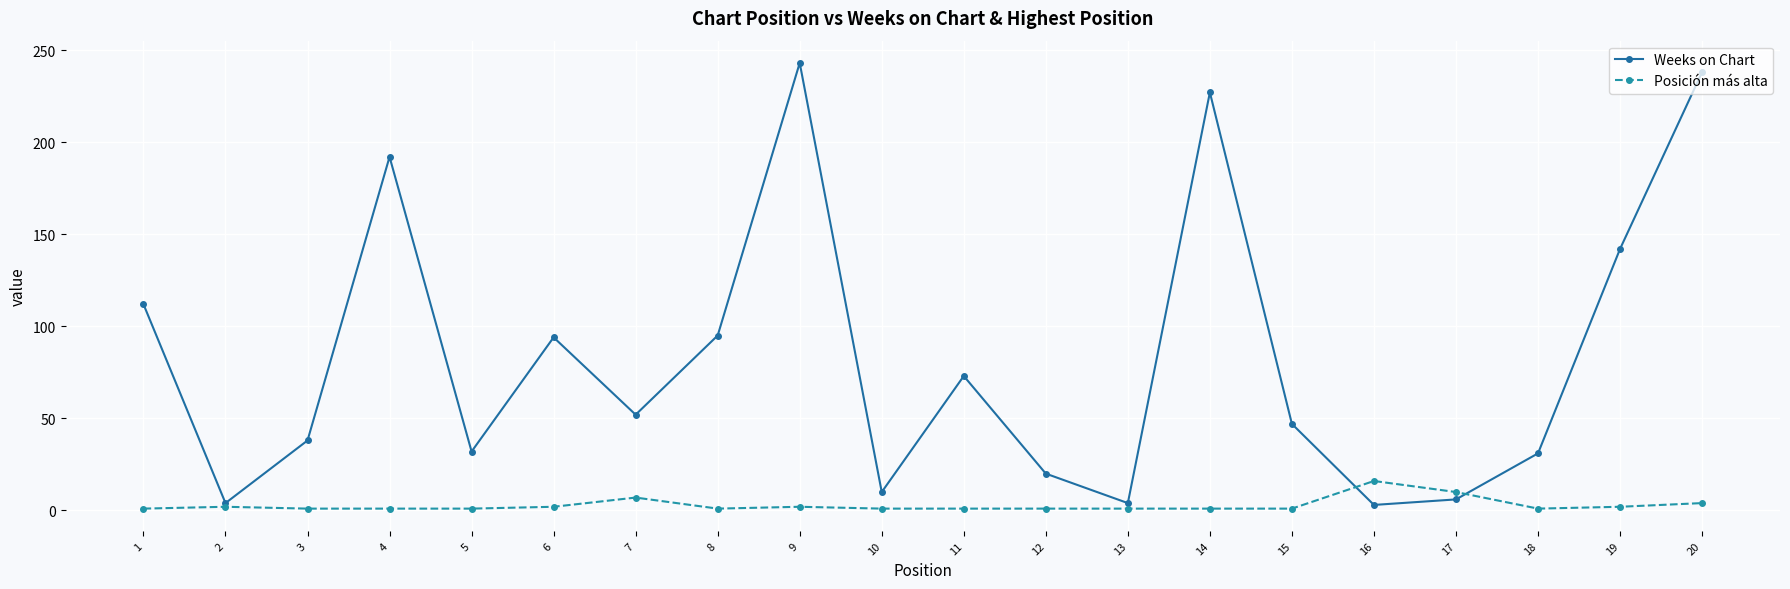

How many series are shown in this chart?

2